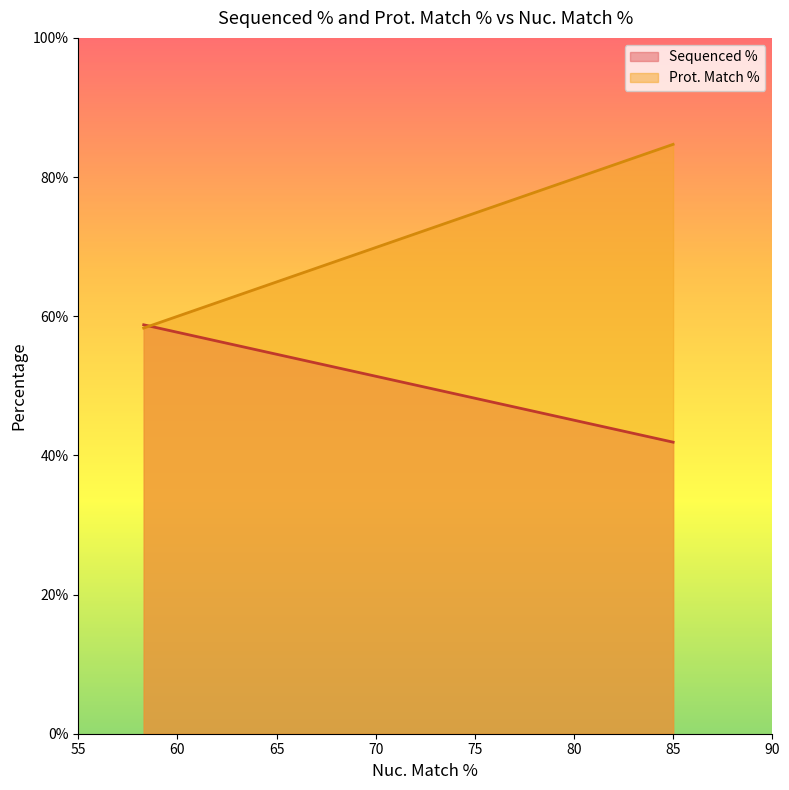

Does the chart display data point markers on the line(s)?

No